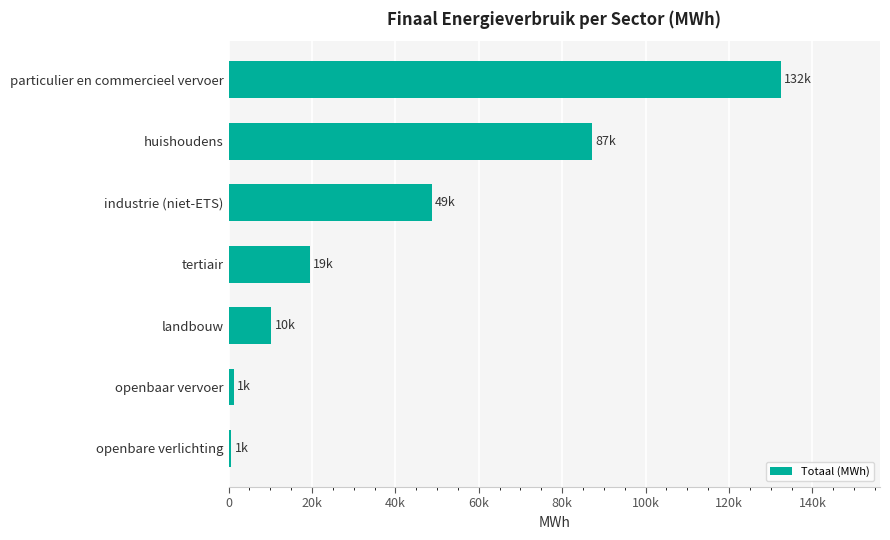

Are the bars horizontal?

Yes